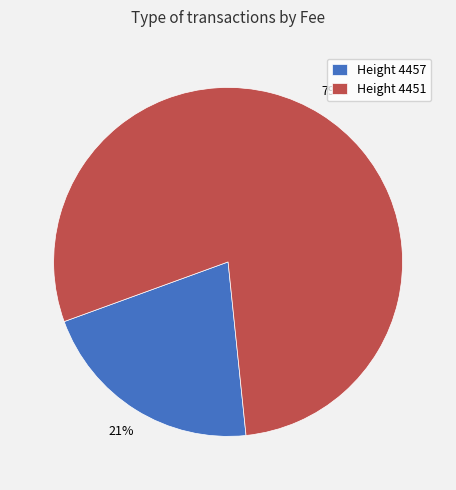

Approximately how many times larger is the value at Height 4457 compared to Height 4451?

0.3